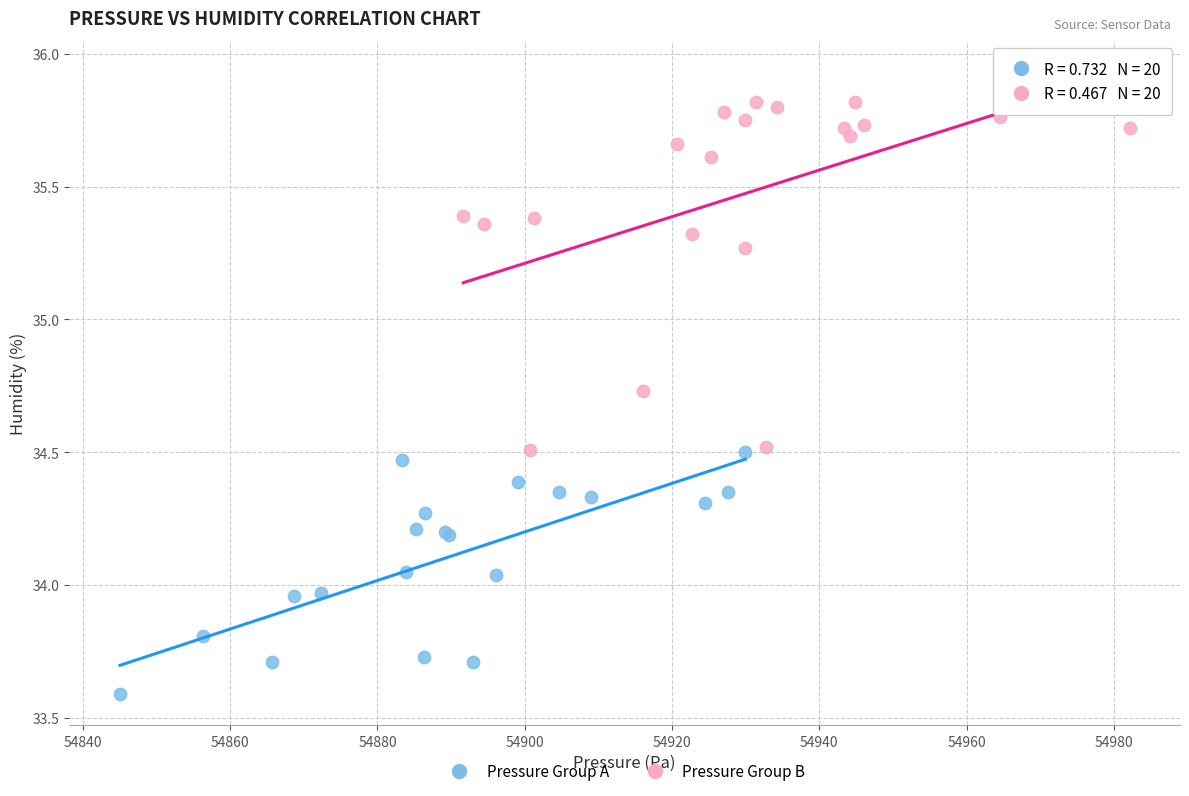

Which series has the widest spread of Y values?

Pressure Group B